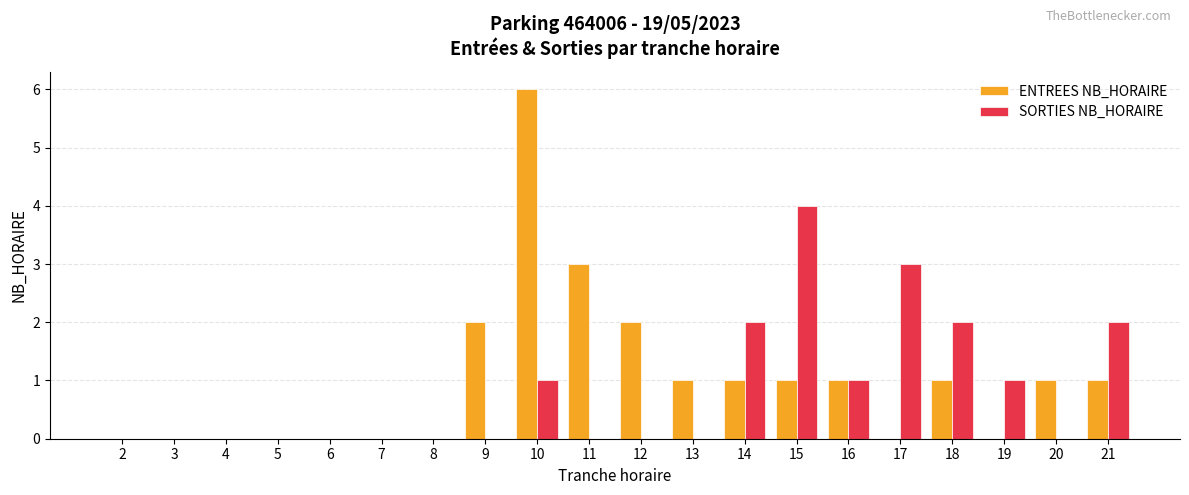

Reading left to right, transcribe all the data shown in this chart.

ENTREES NB_HORAIRE: 2=0	3=0	4=0	5=0	6=0	7=0	8=0	9=2	10=6	11=3	12=2	13=1	14=1	15=1	16=1	17=0	18=1	19=0	20=1	21=1
SORTIES NB_HORAIRE: 2=0	3=0	4=0	5=0	6=0	7=0	8=0	9=0	10=1	11=0	12=0	13=0	14=2	15=4	16=1	17=3	18=2	19=1	20=0	21=2